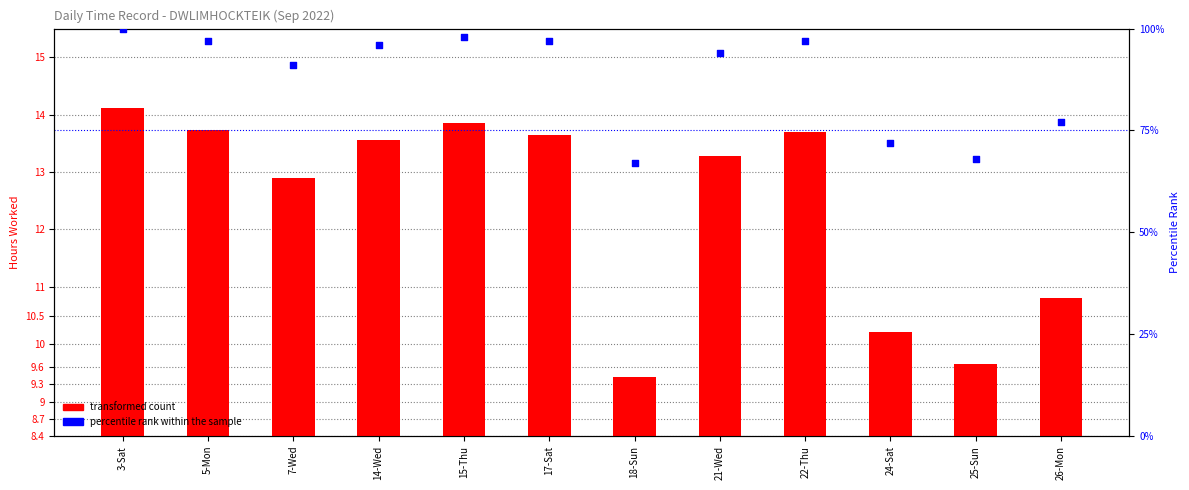

What are all the series names shown in the legend?

transformed count, percentile rank within the sample